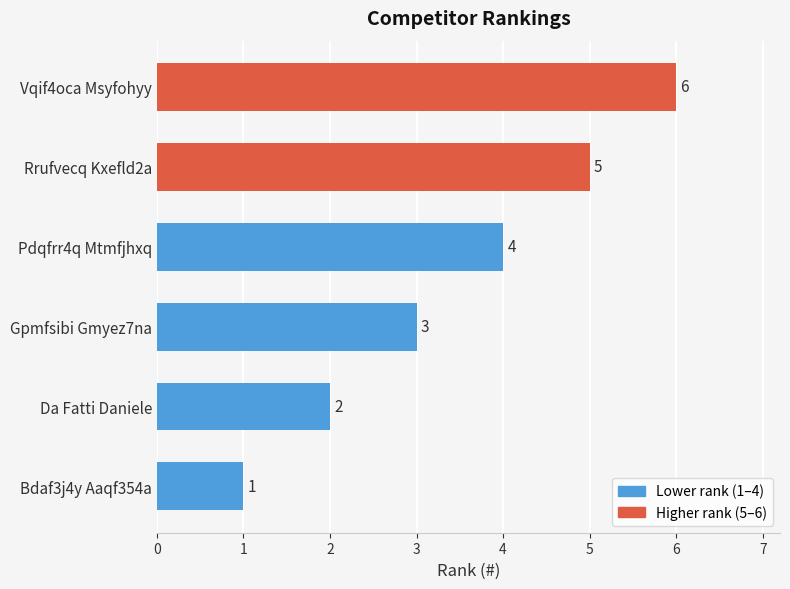

What is the greatest value displayed?

6